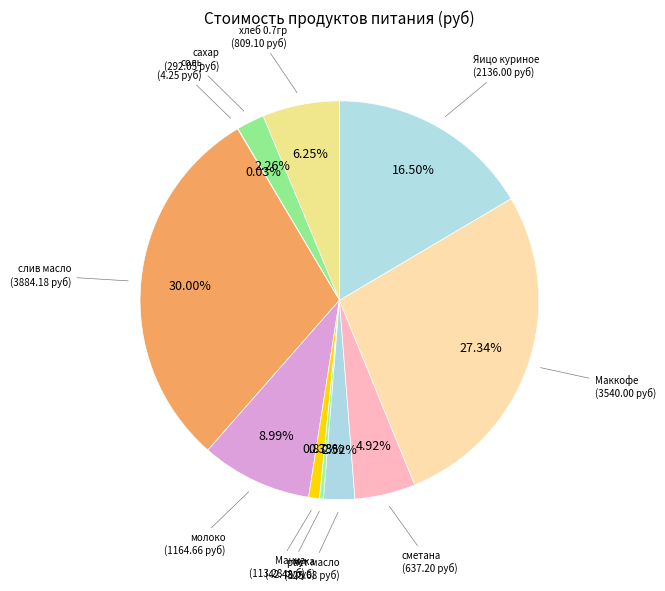

Rank the categories by value from highest to lowest.

слив масло, Маккофе, Яицо куриное, молоко, хлеб 0.7гр, сметана, раст масло, сахар, Манка, мука, соль